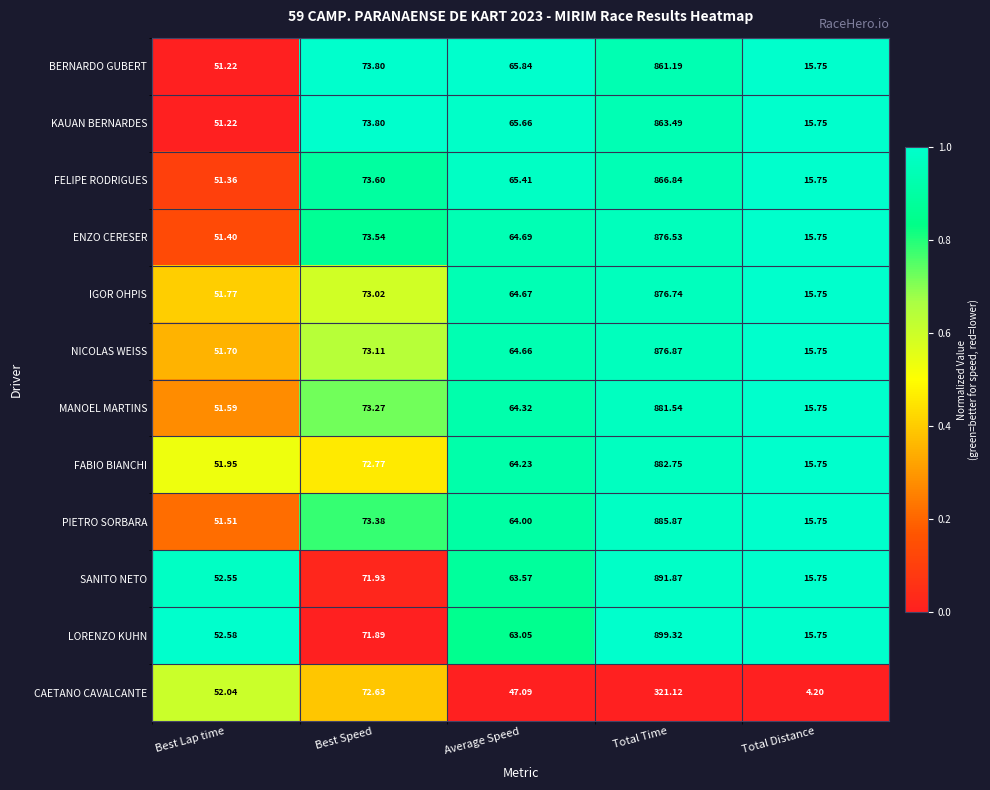

Between Best Lap time and Total Time, which series saw the biggest shift?

LORENZO KUHN